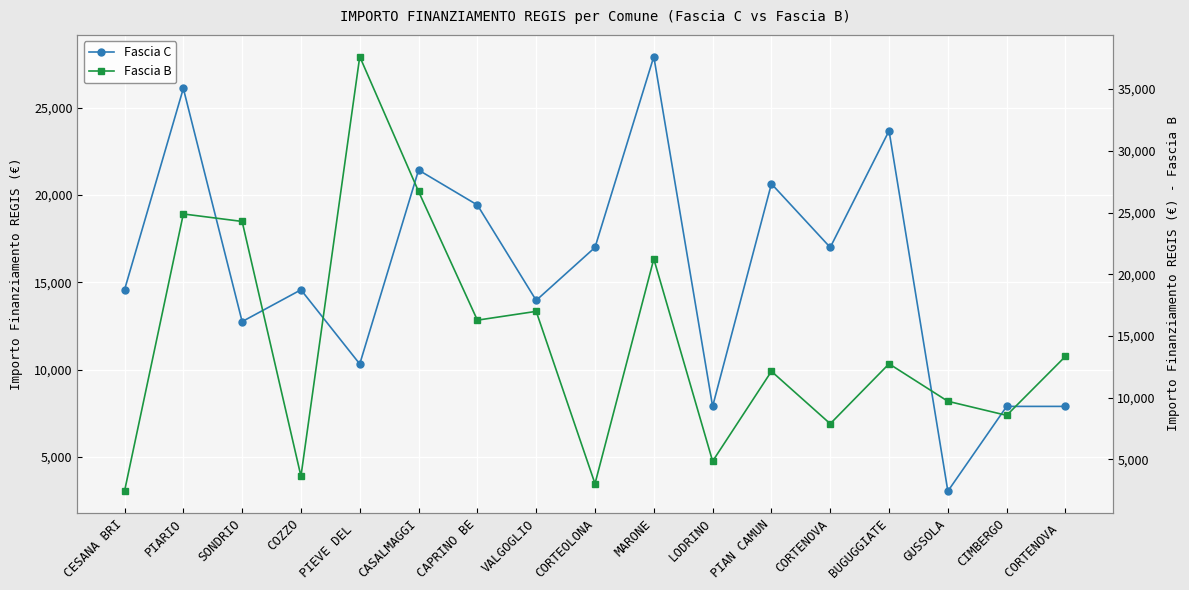

What is the minimum value shown in the chart?

2428